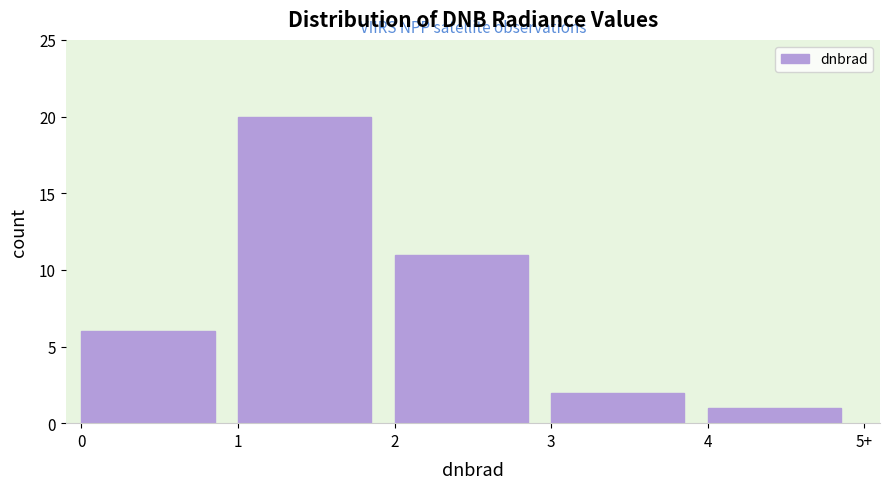

Reading right to left, what are all the values shown in this chart?

1	2	11	20	6